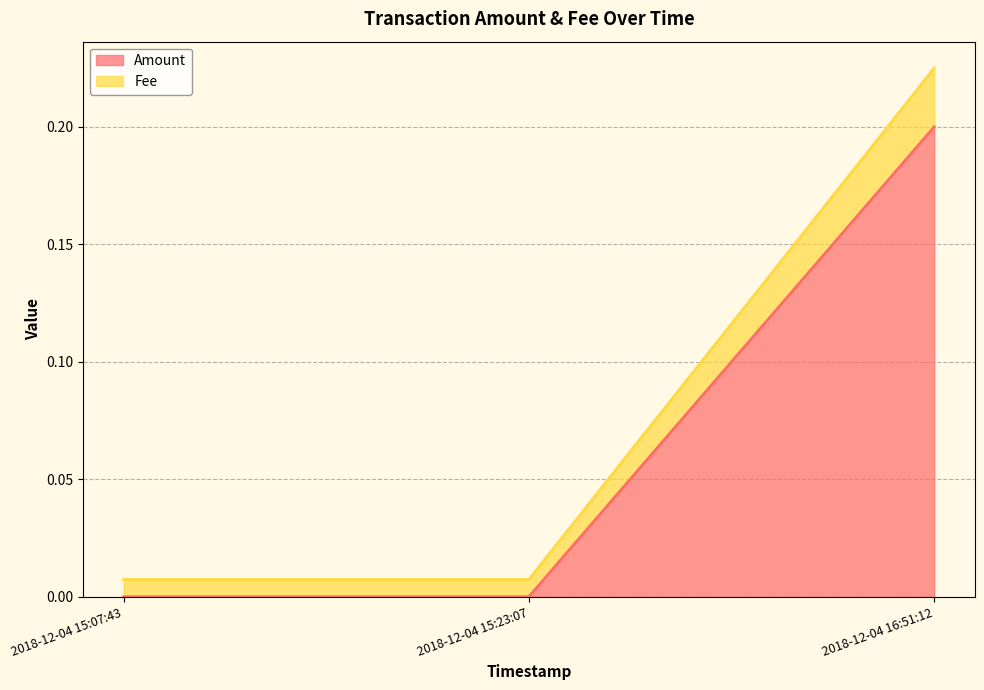

What is the total value across all series at 2018-12-04 16:51:12?

0.4